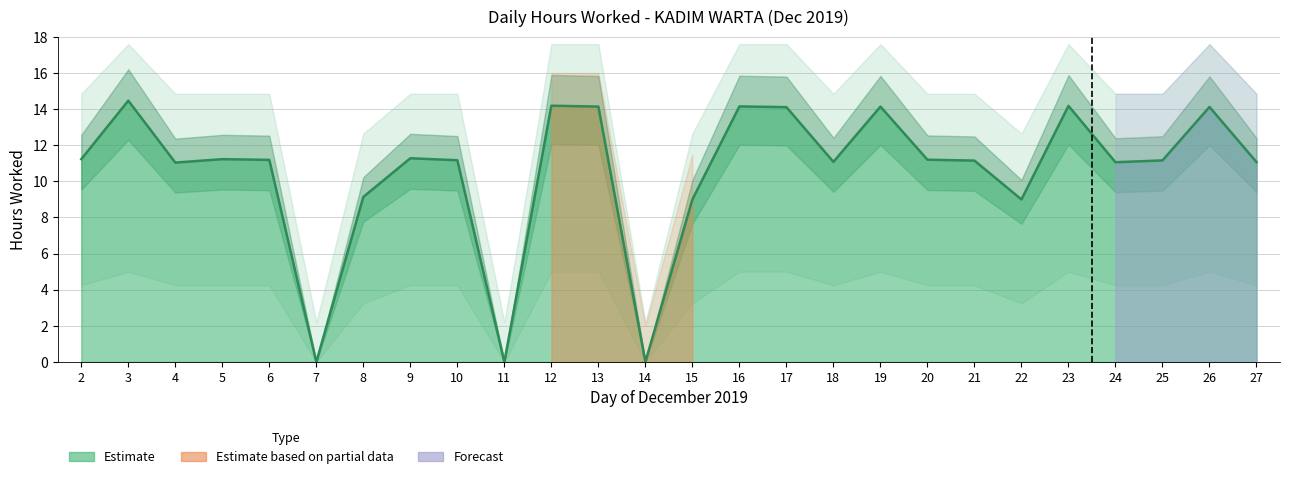

At which label does Lower Band first exceed 8?

2